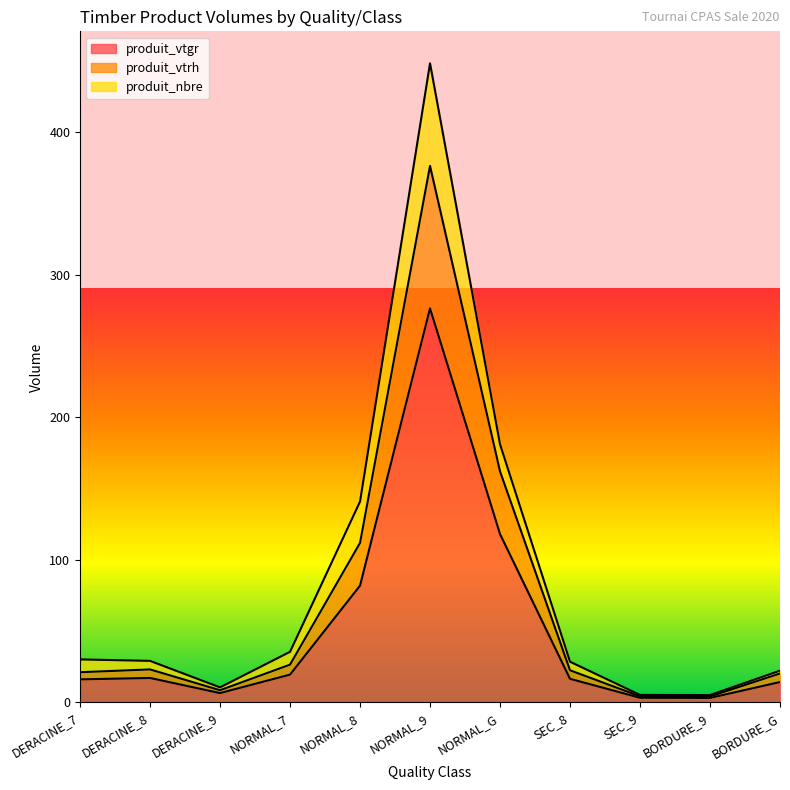

Reading left to right, transcribe all the data shown in this chart.

produit_vtgr: 16.2	17.2	6.6	19.5	82.0	276.5	118.2	16.6	3.3	3.2	14.3
produit_vtrh: 21.2	23.2	8.6	26.5	112.0	376.5	162.2	22.6	4.3	4.2	20.3
produit_nbre: 30.2	29.2	10.6	35.5	141.0	448.5	181.2	28.6	5.3	5.2	22.3